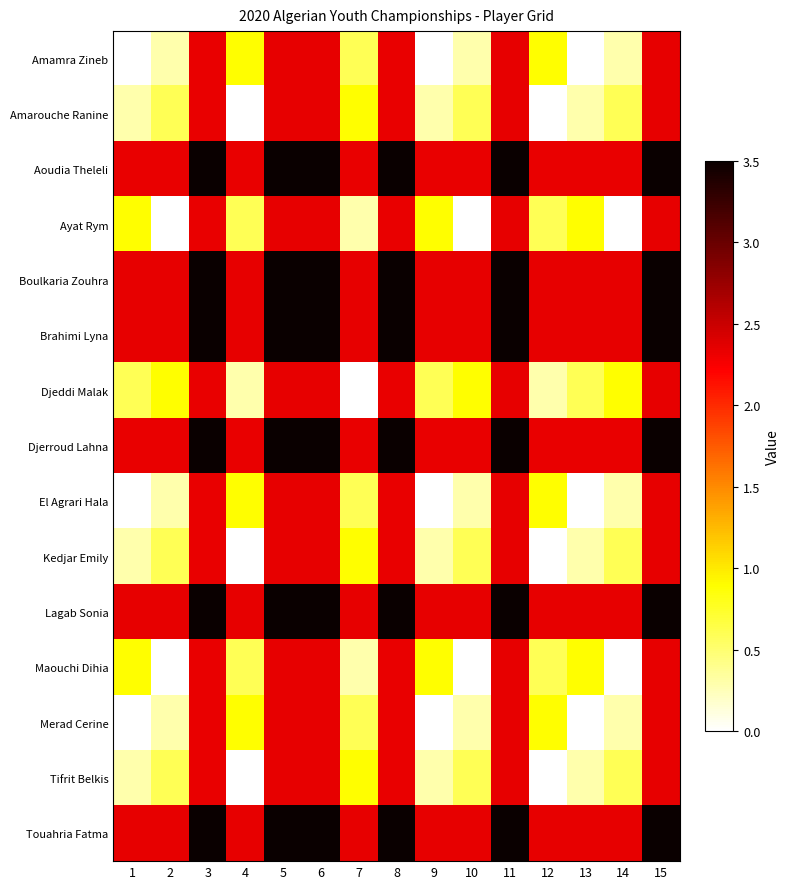

Rank the series by their maximum value, from highest to lowest.

Touahria Fatma, Boulkaria Zouhra, Brahimi Lyna, Lagab Sonia, Djerroud Lahna, Aoudia Theleli, Amamra Zineb, Amarouche Ranine, Ayat Rym, Djeddi Malak, El Agrari Hala, Kedjar Emily, Maouchi Dihia, Merad Cerine, Tifrit Belkis